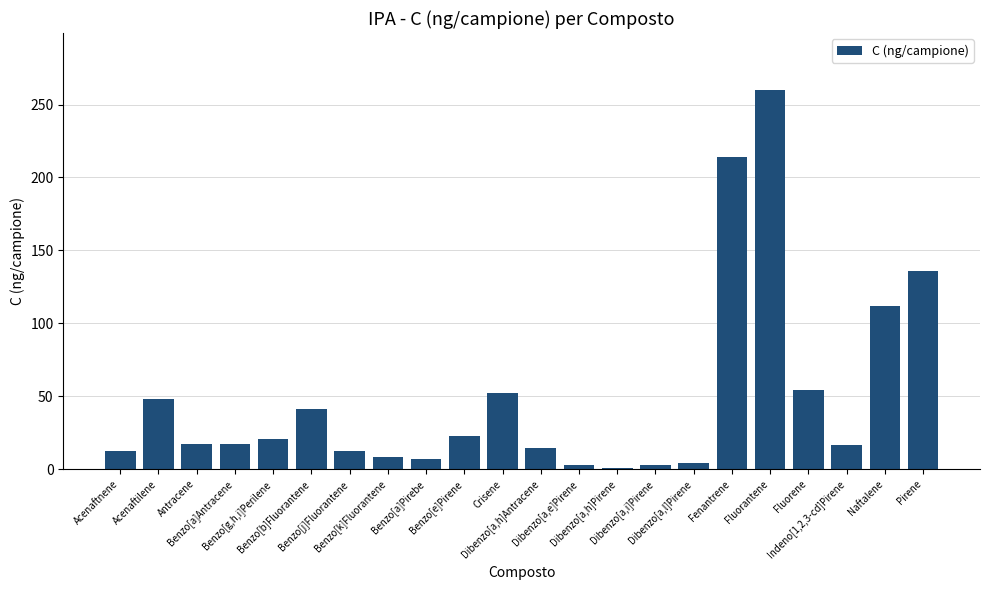

What is the label of the 21st bar from the left?

Naftalene